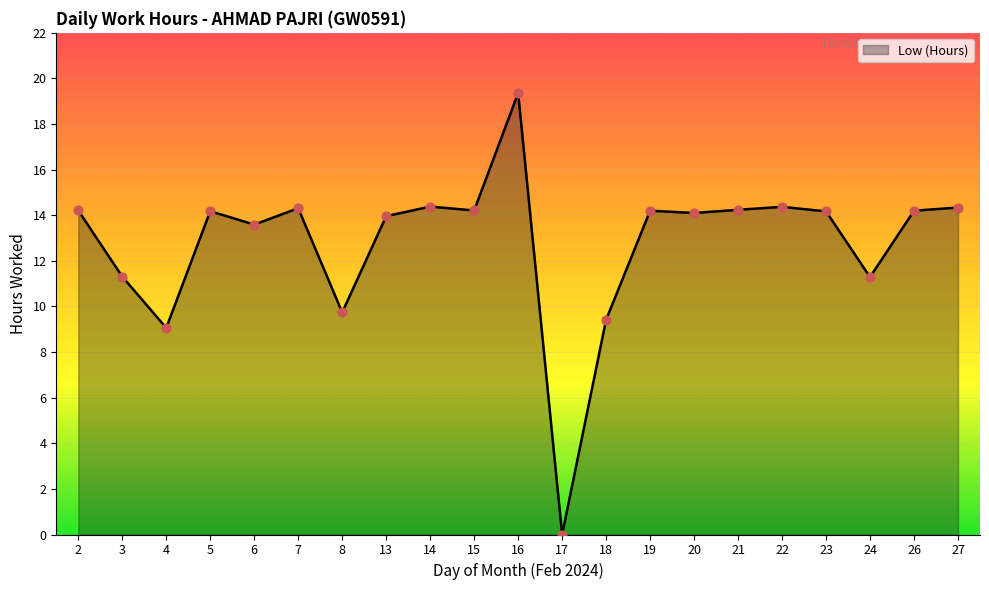

What is the change in value from 16 to 20?

-5.3